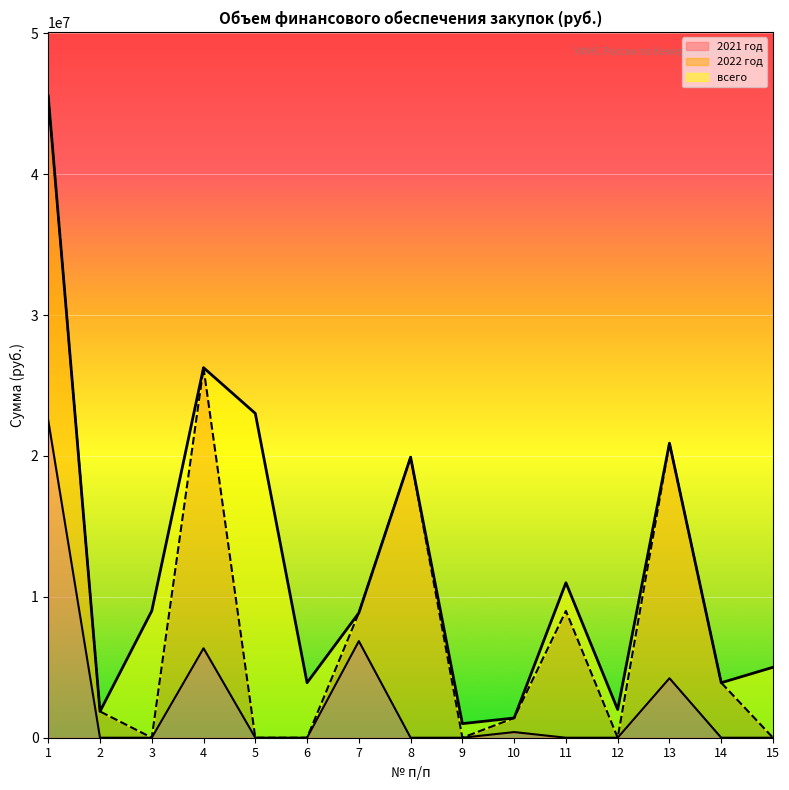

What value does the всего series have at 10?

1400000.0